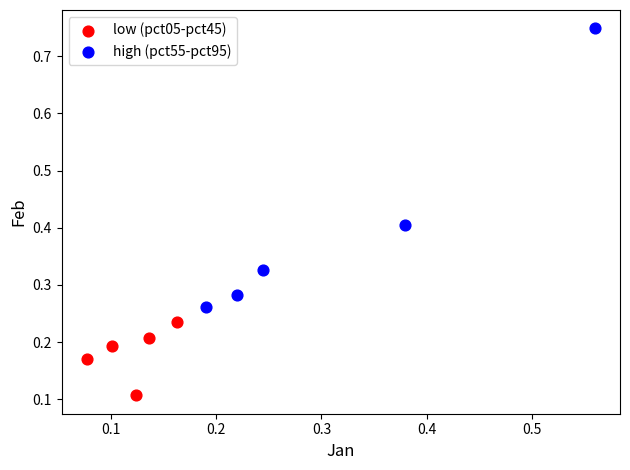

Which series contains the lowest Y value?

low (pct05-pct45)